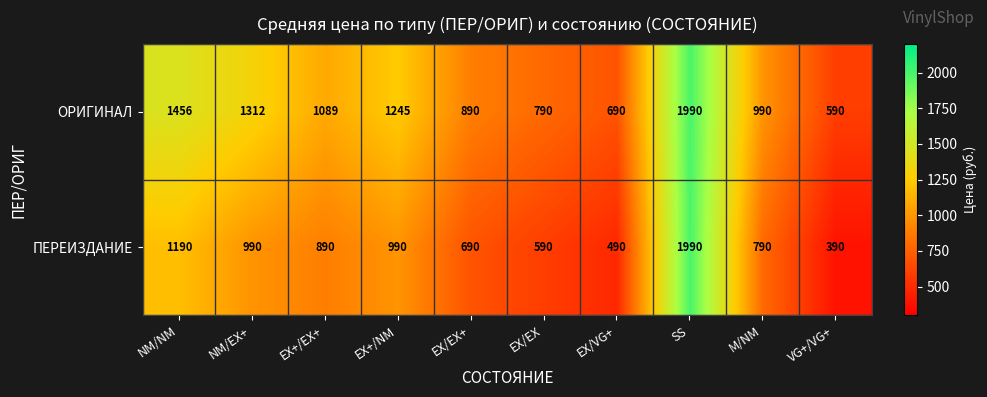

Rank the series by their average value, from lowest to highest.

ПЕРЕИЗДАНИЕ, ОРИГИНАЛ